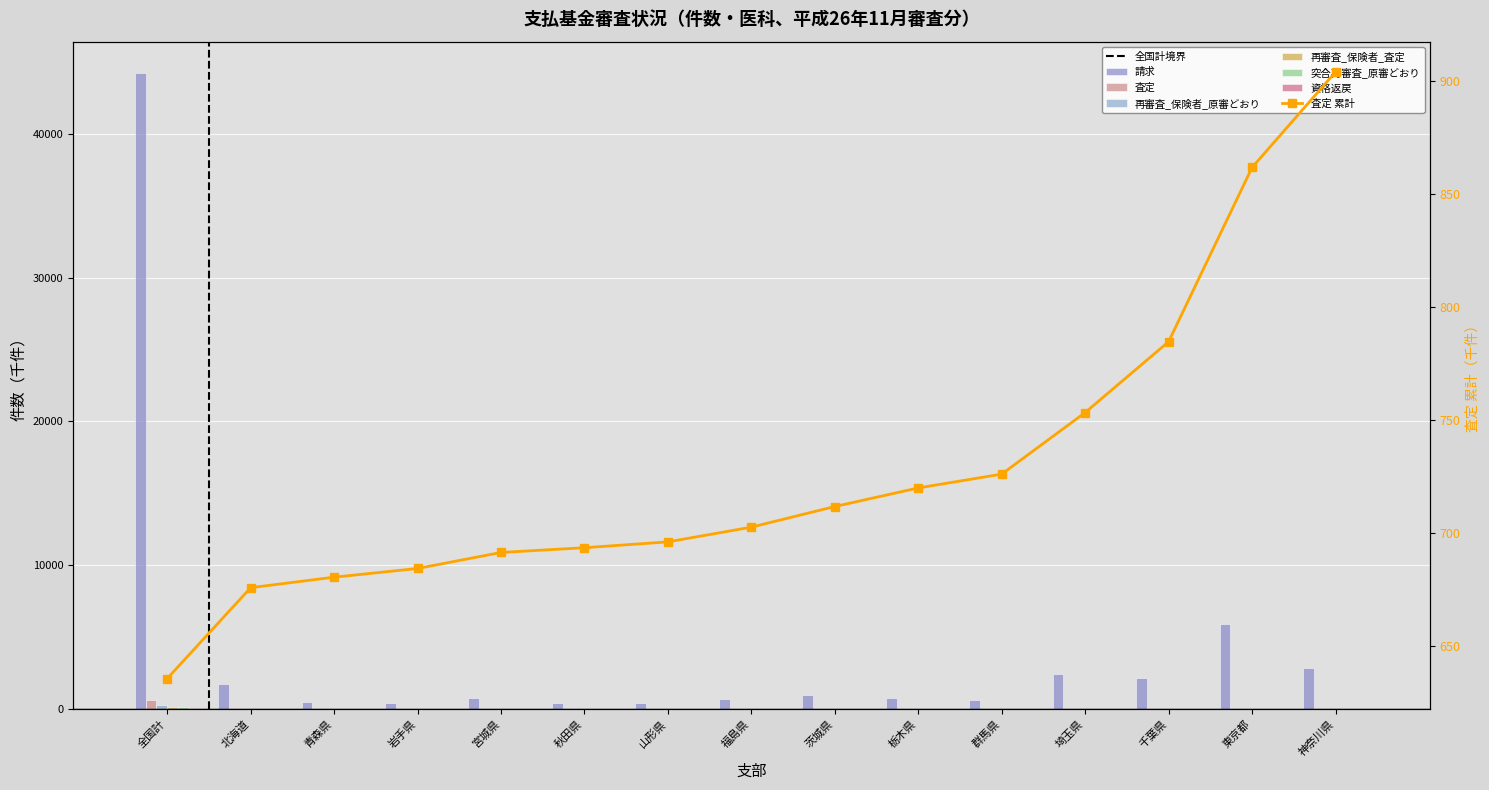

The 請求 series shows 356.9 at 北海道. True or false?

False